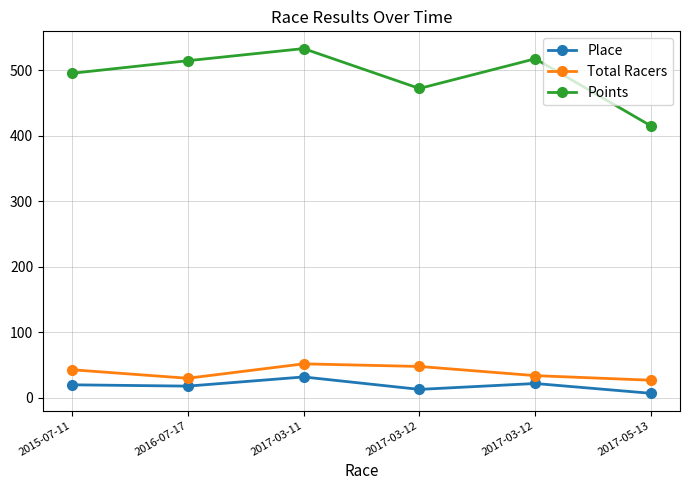

The value of Points at 2017-03-12 is 472.3. True or false?

True